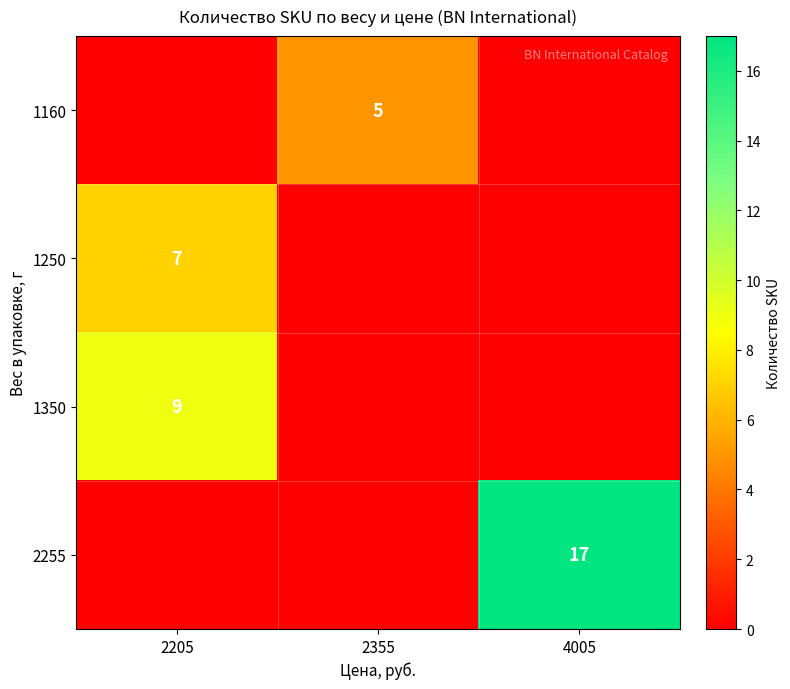

Is the value of 1160 at 2355 greater than the value of 1250 at 2205?

No